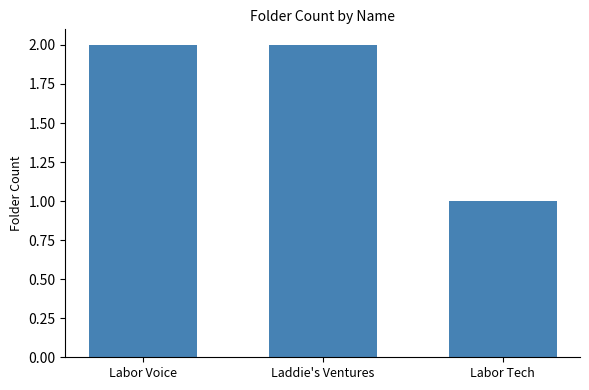

Which label corresponds to the smallest value in the chart?

Labor Tech